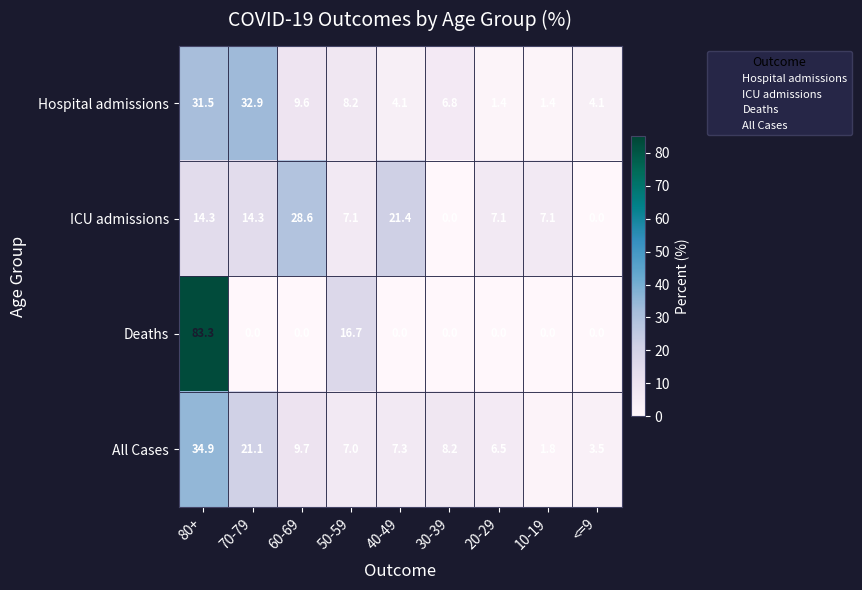

What is the approximate value of All Cases at 40-49?

7.3